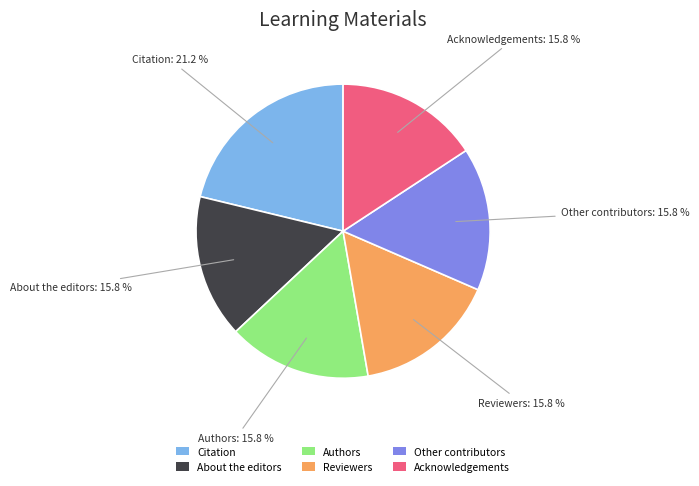

Does About the editors account for over 50% of the chart?

No